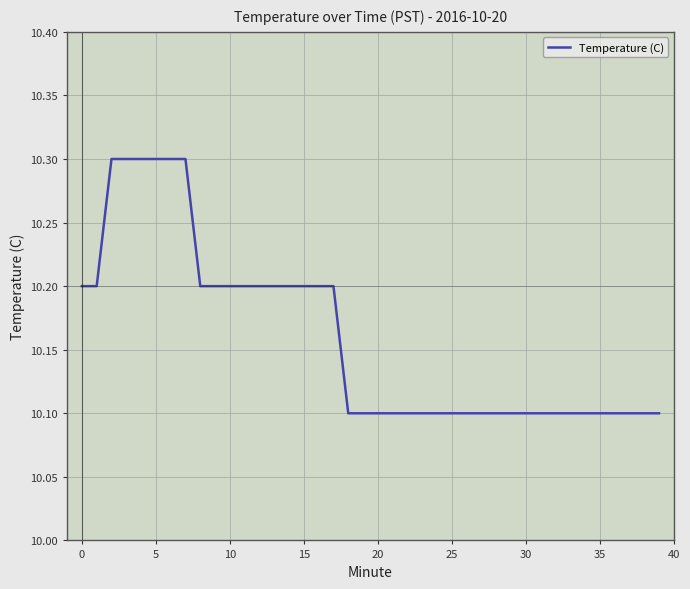

Count the values in the range 10 to 11.

40